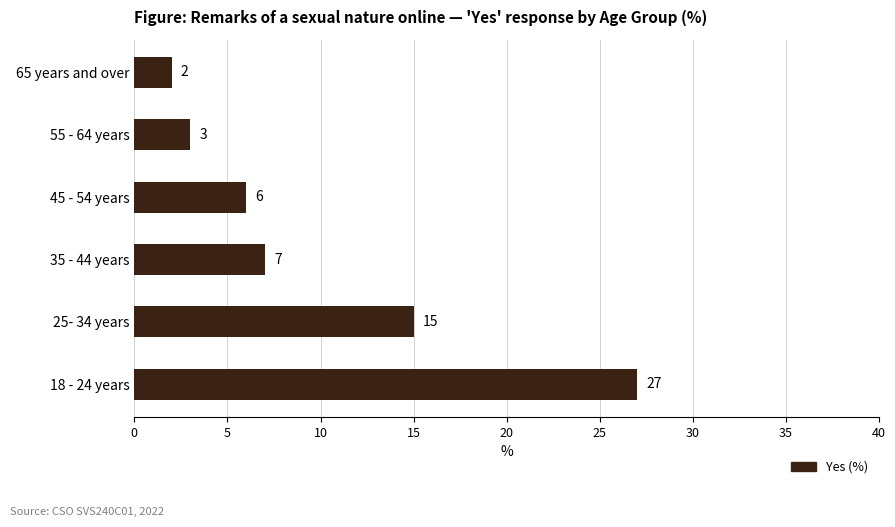

What is the sum of all values?

60